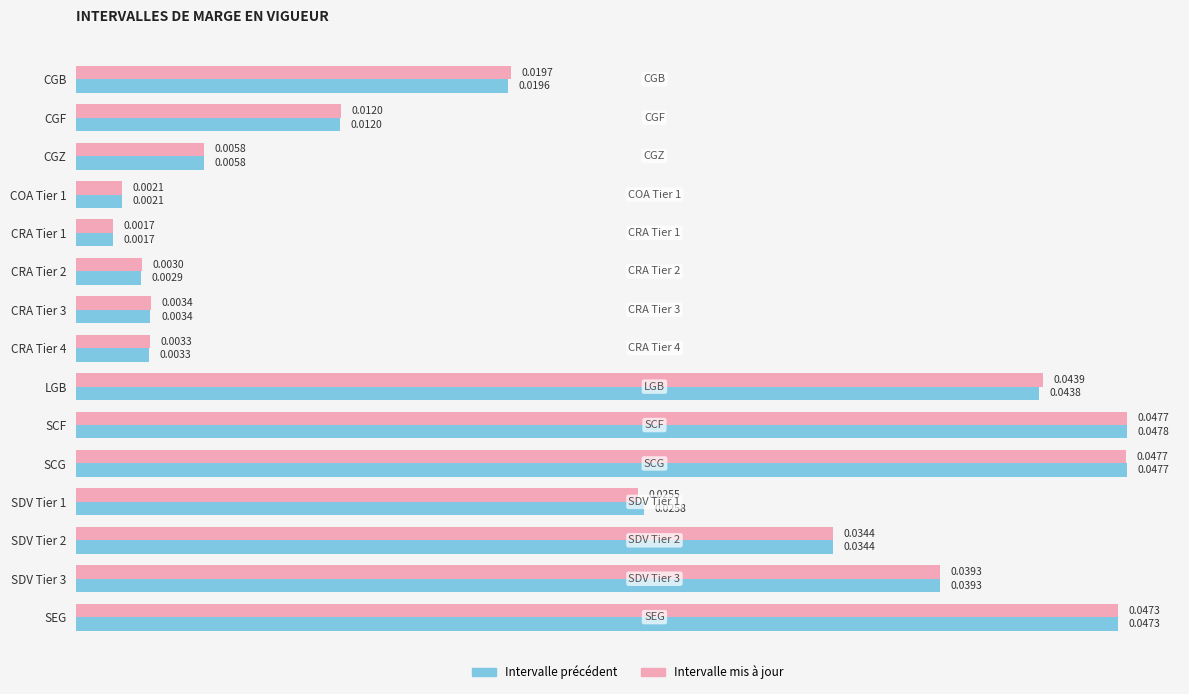

What are all the series names shown in the legend?

Intervalle précédent, Intervalle mis à jour